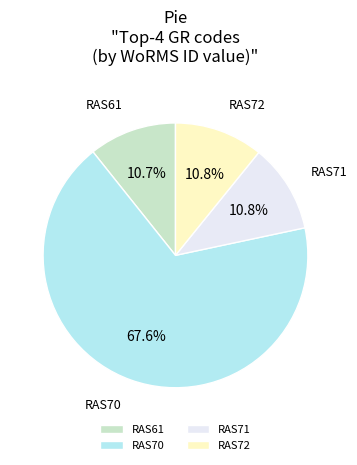

To the nearest percent, what is the difference between the RAS71 and RAS70 slice percentages?

57%